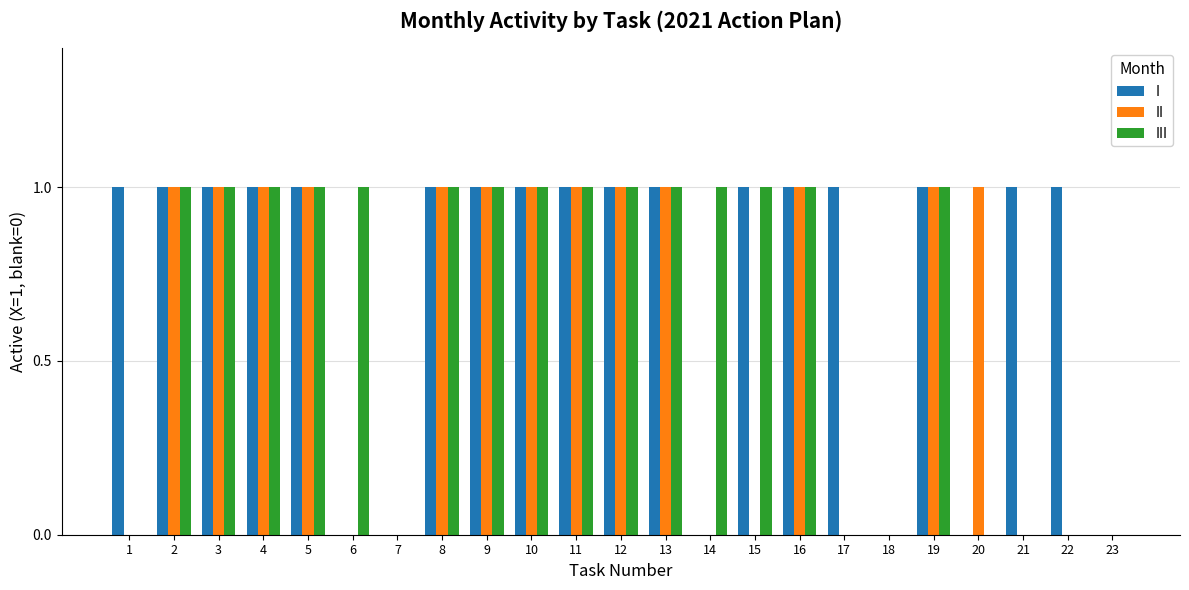

Count the number of categories in the chart.

23